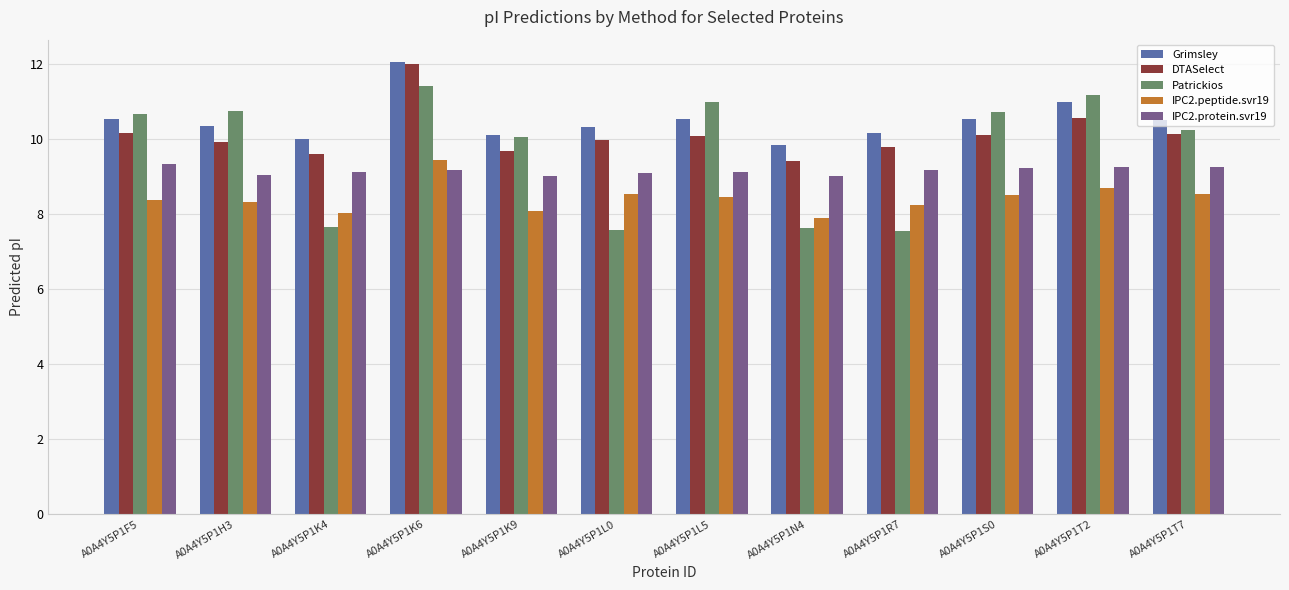

Between A0A4Y5P1K9 and A0A4Y5P1T2, which series saw the biggest shift?

Patrickios